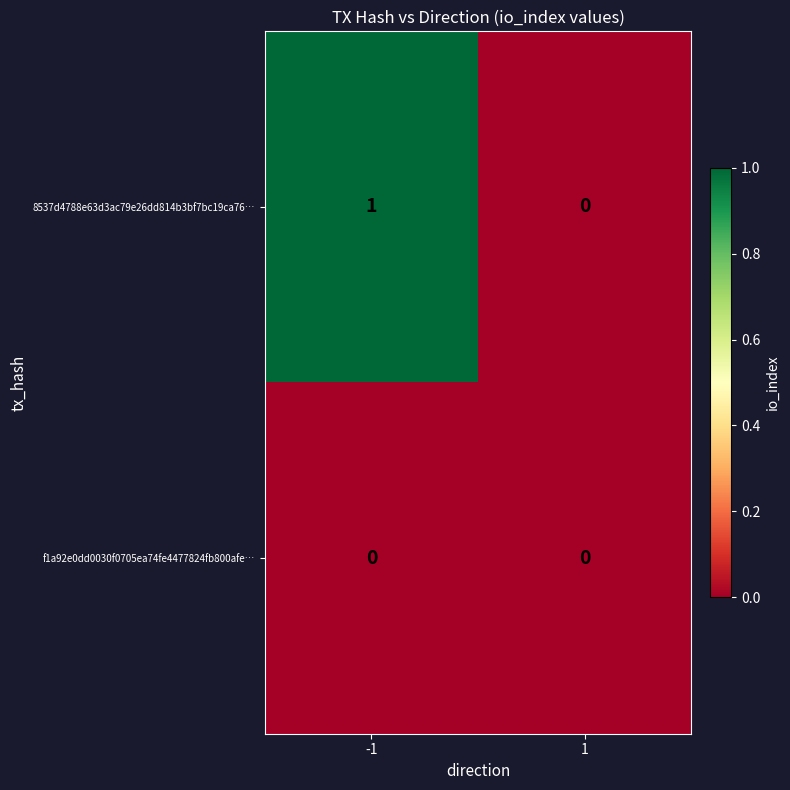

Rank the series by their average value, from highest to lowest.

8537d4788e63d3ac79e26dd814b3bf7bc19ca76…, f1a92e0dd0030f0705ea74fe4477824fb800afe…